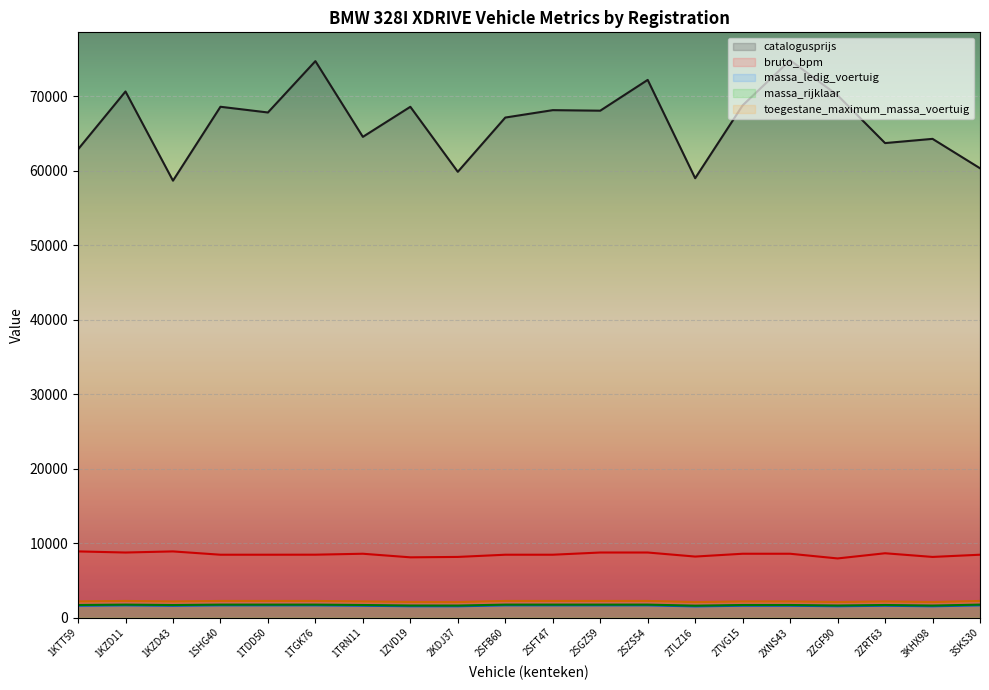

What is the difference between the second highest and minimum values in the massa_rijklaar series?

140